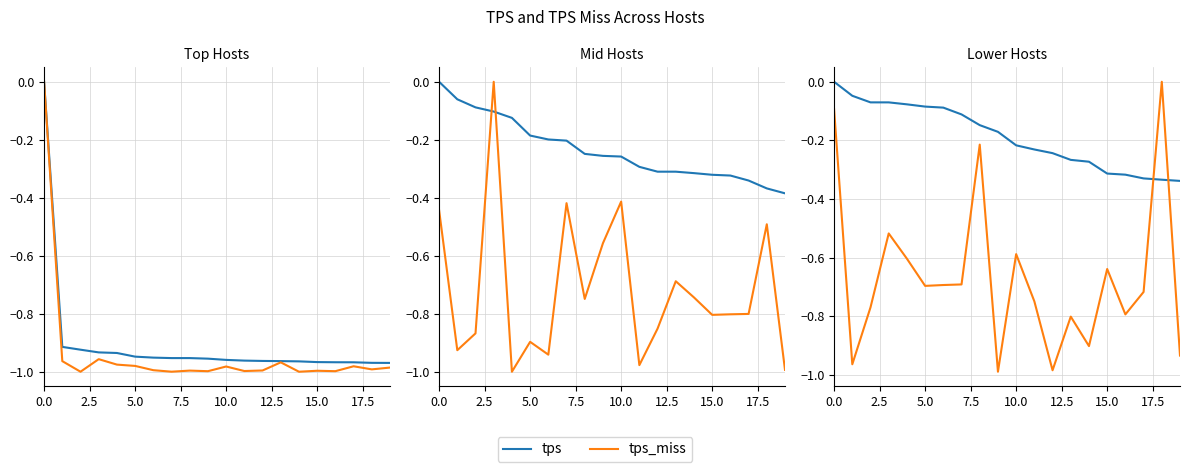

Where do tps_miss and tps first cross each other?

17 and 18